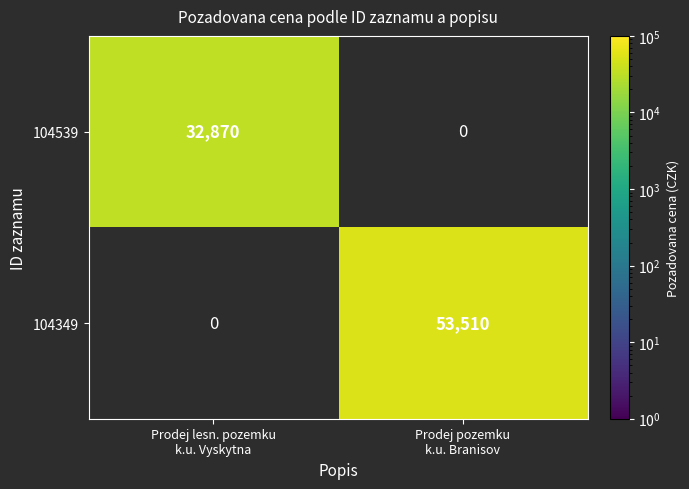

At Prodej pozemku k.u. Branisov, list the series in order from largest to smallest.

104539, 104349